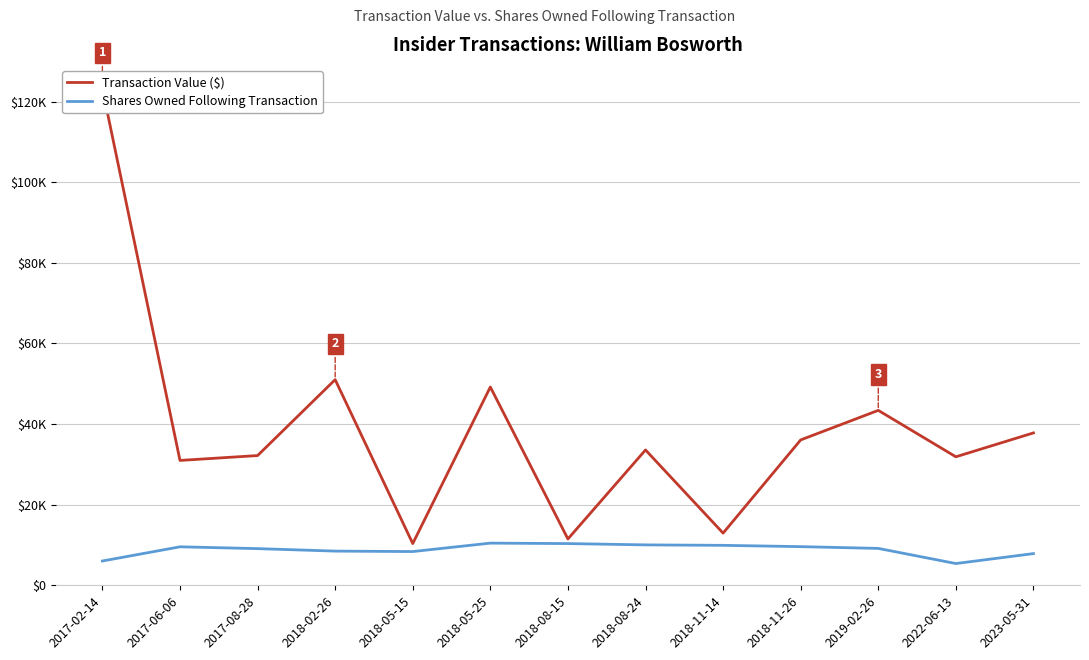

What is the label of the 10th point from the right?

2018-02-26